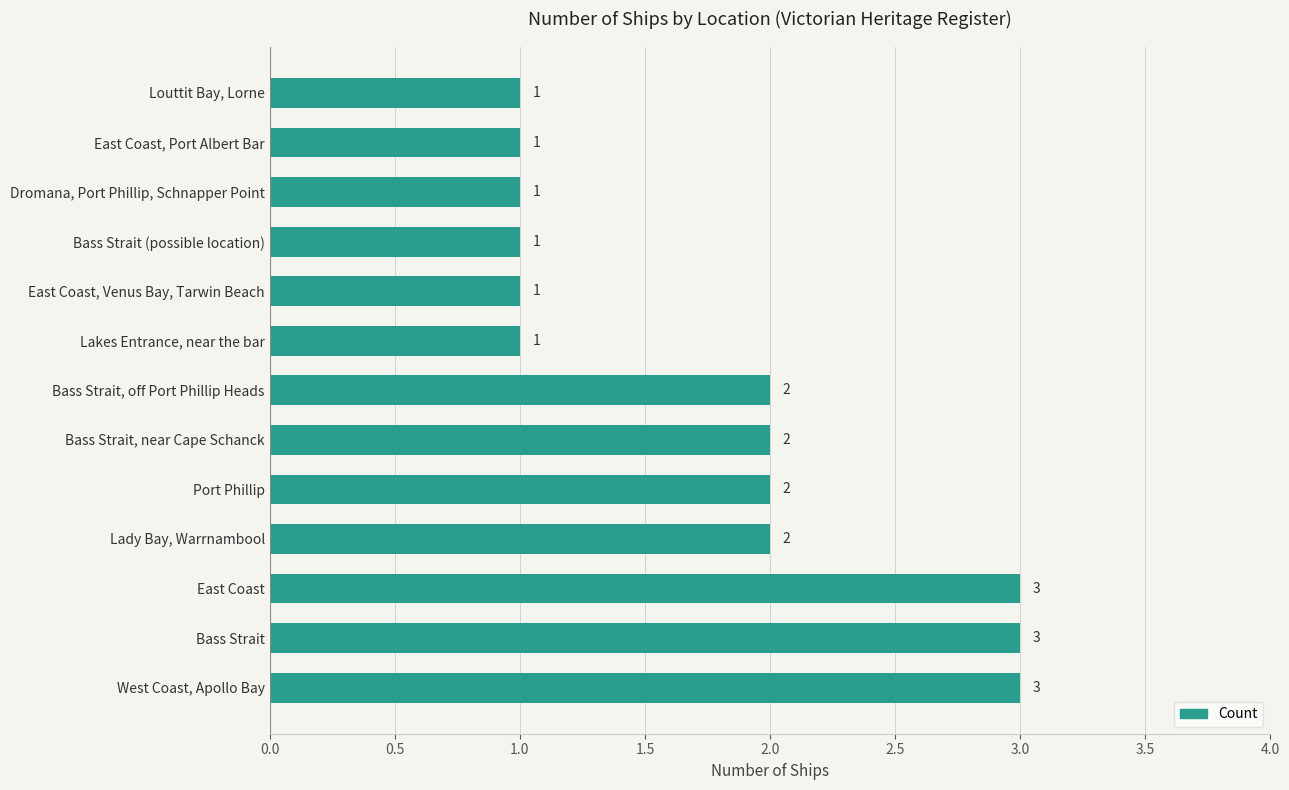

How many series are shown in this chart?

1